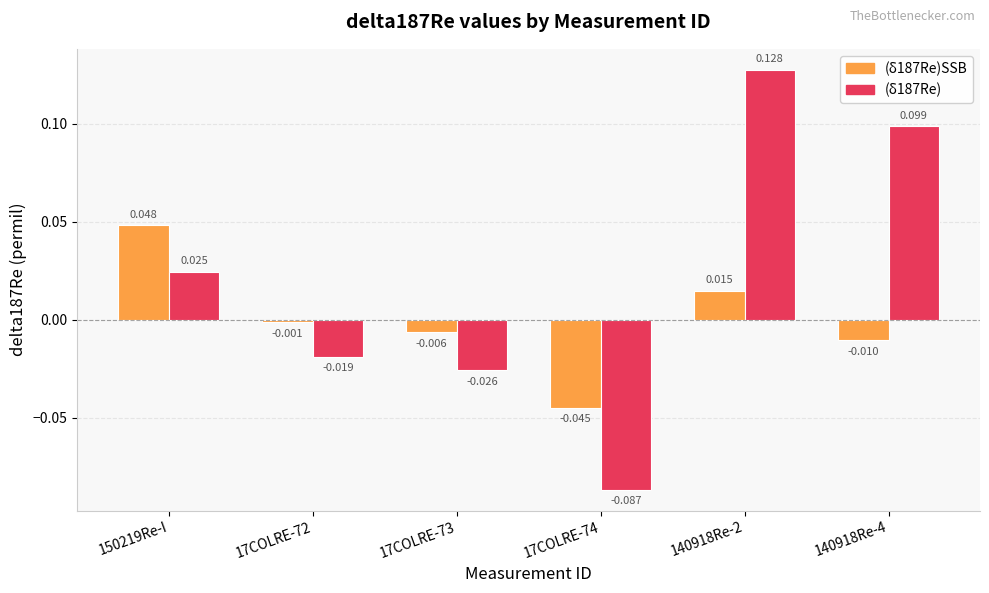

Which has a higher value, 140918Re-2 or 17COLRE-73?

140918Re-2